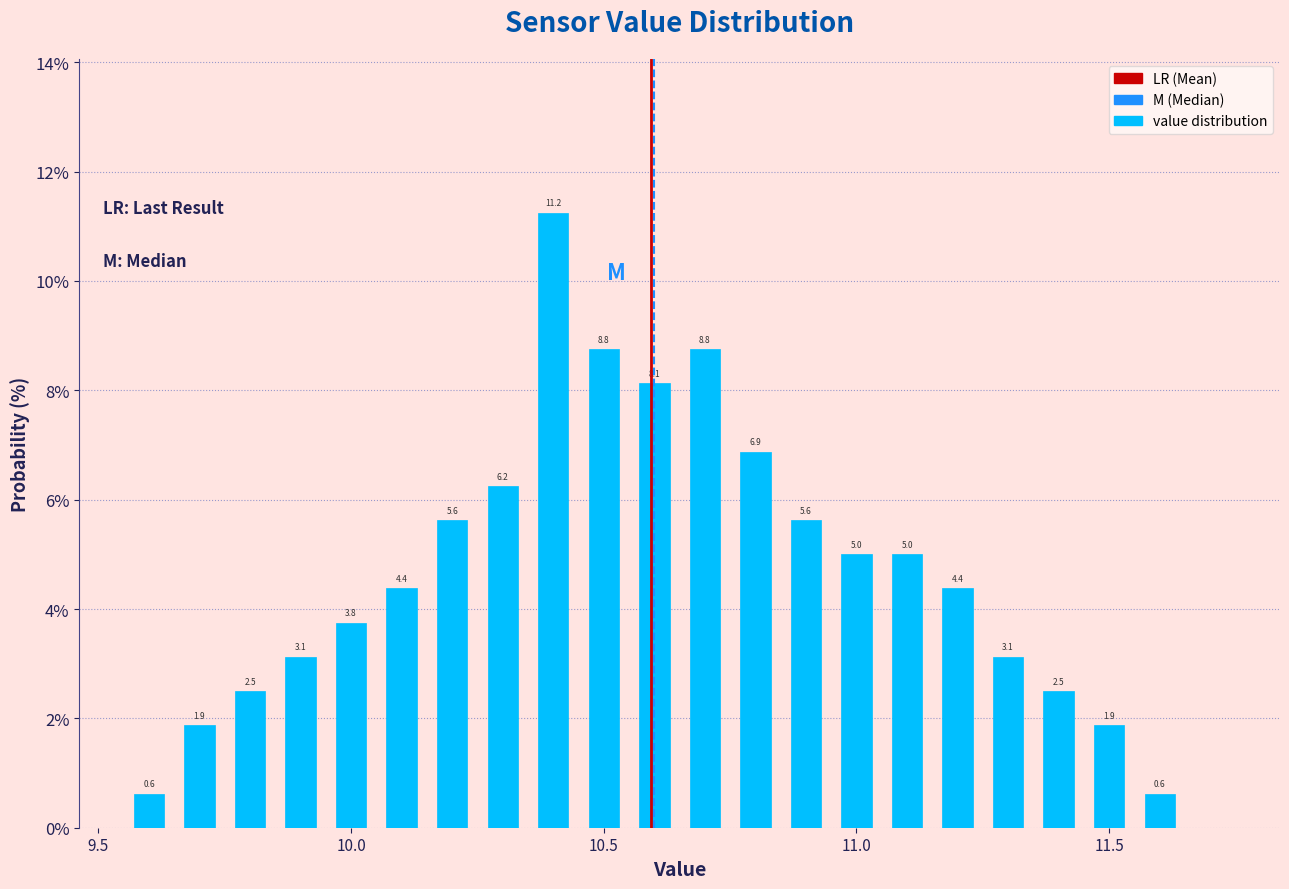

Read against the x-axis, roughly where is the centre of the tallest bar?

10.40